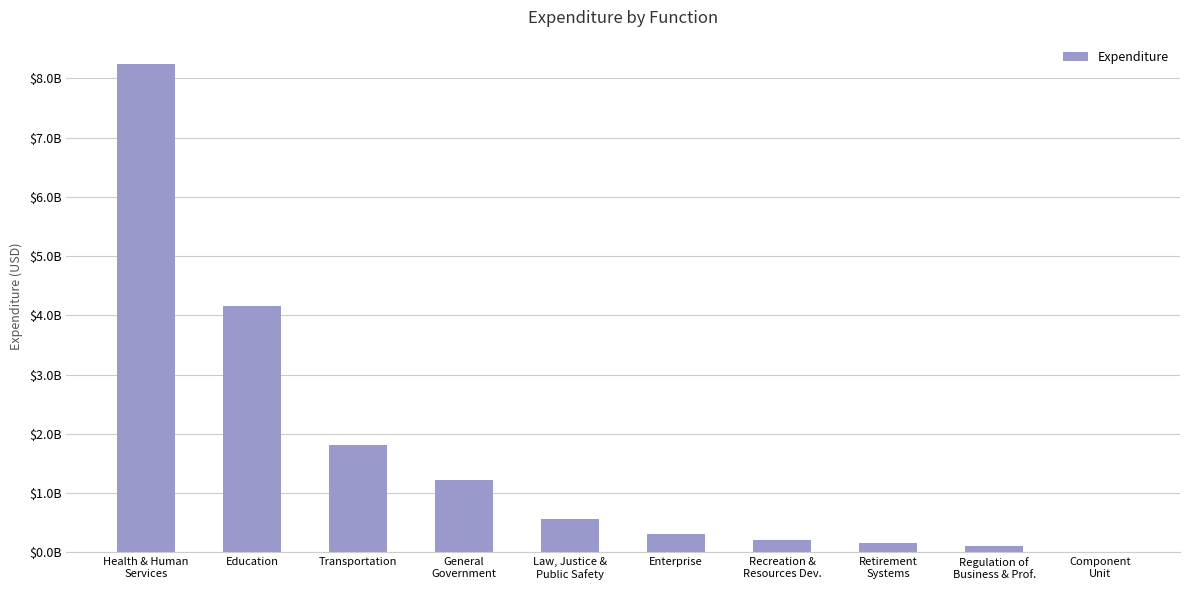

The chart shows a value of 8239675686.7 at Health & Human
Services. True or false?

True